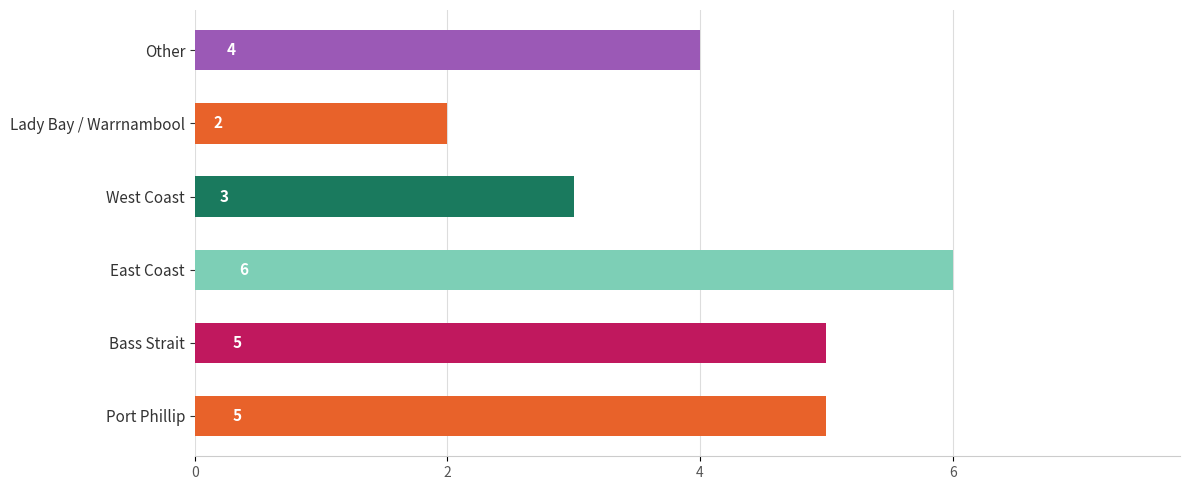

The value at Bass Strait is 7. True or false?

False